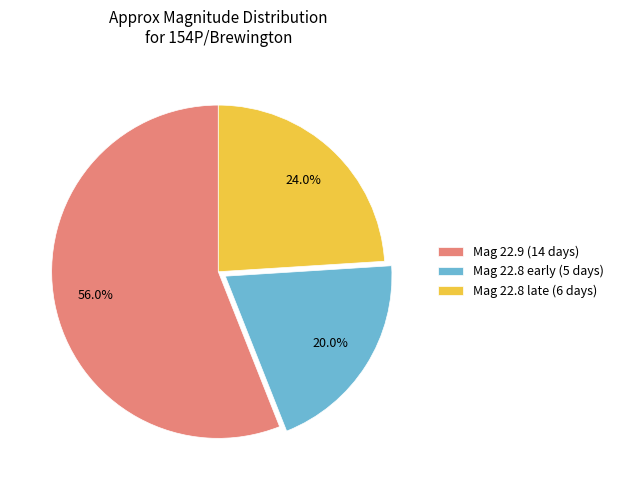

Which slice is the largest?

Mag 22.9 (14 days)